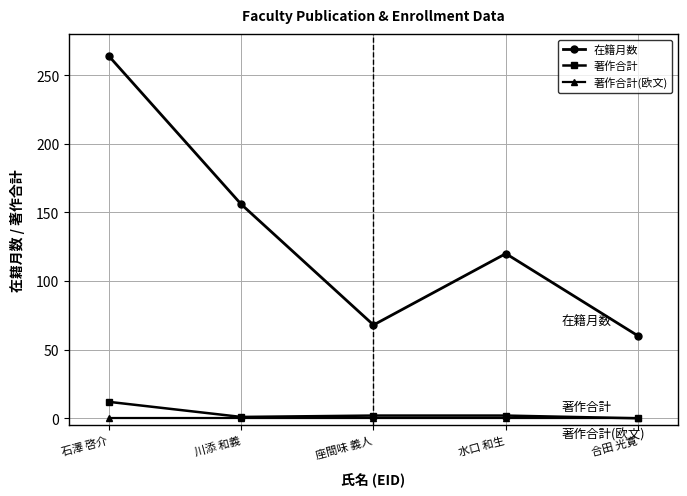

True or false: 著作合計(欧文) and 在籍月数 cross at least once.

False